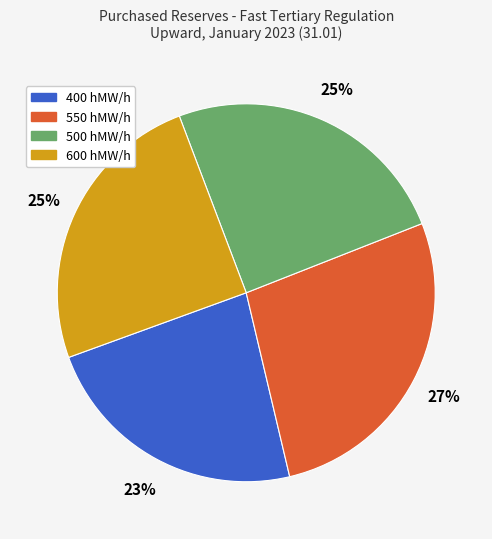

To the nearest percent, what is the average slice percentage?

25%